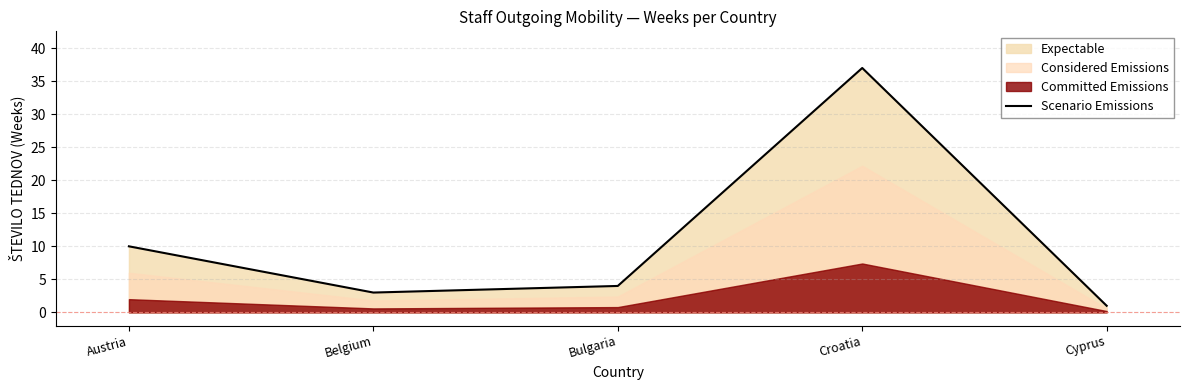

How many values are below 4?

2